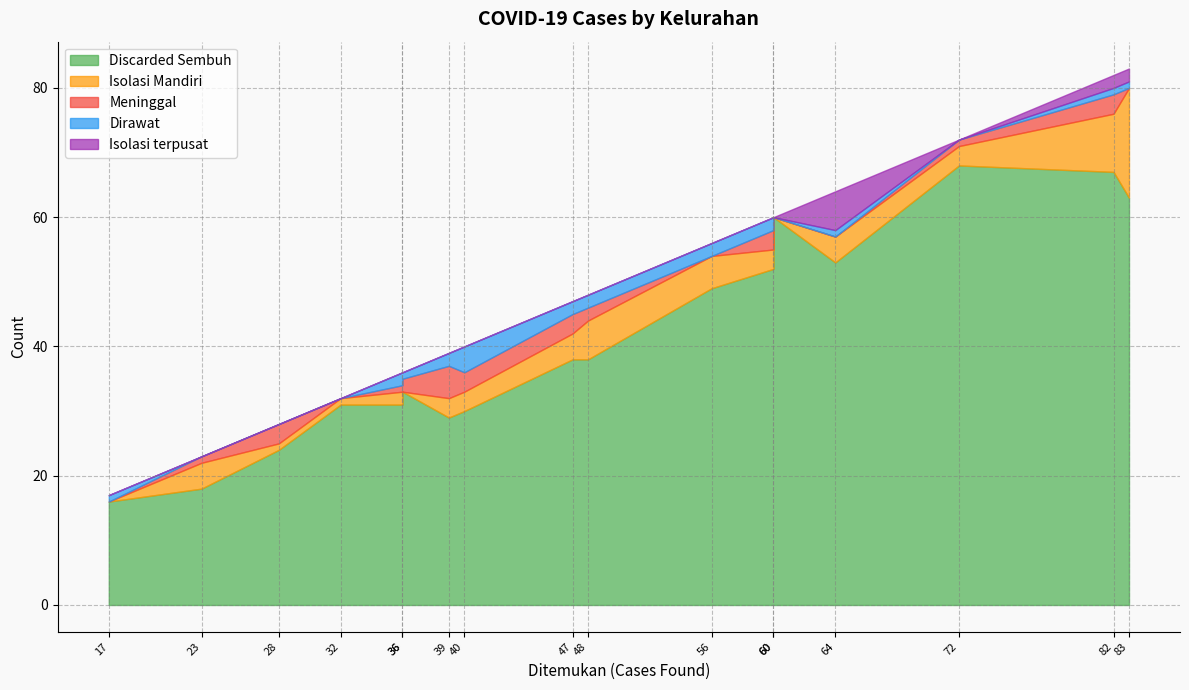

In Isolasi Mandiri, how many points are lower than both neighbors (excluding endpoints)?

3